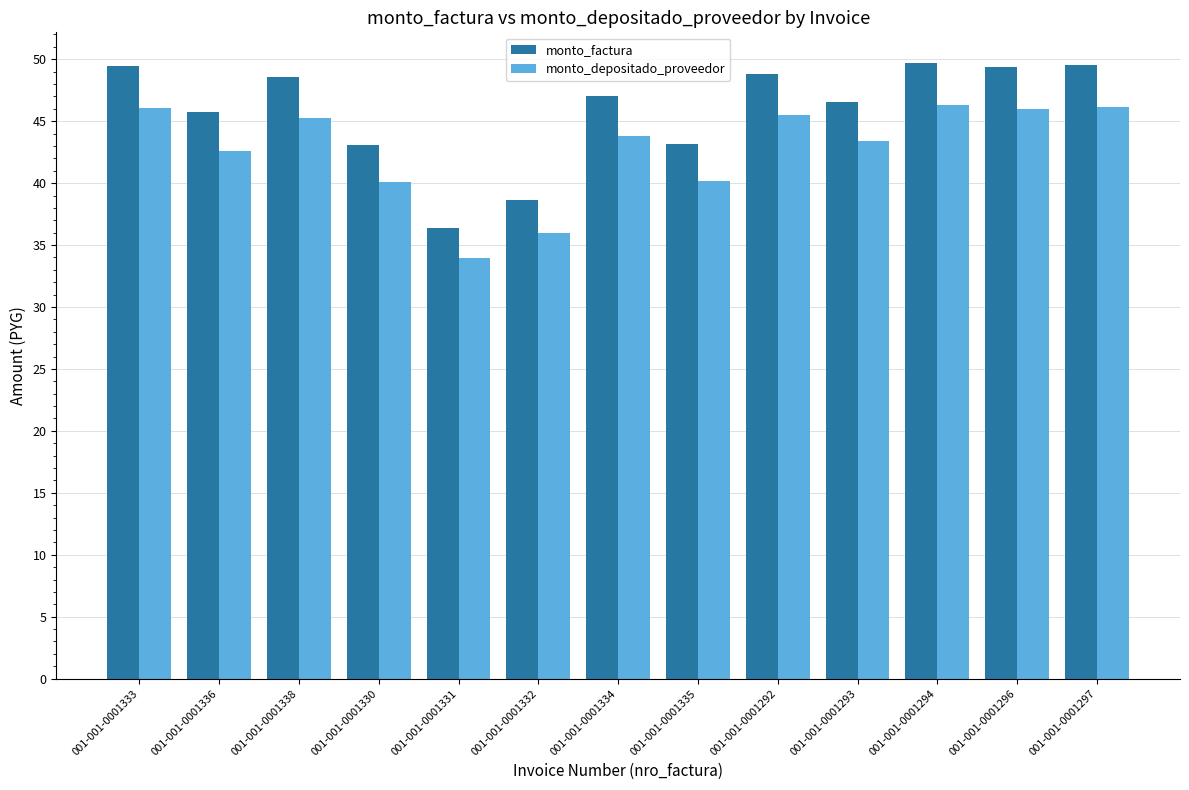

Is it true that monto_depositado_proveedor equals 43804000 at 001-001-0001334?

True